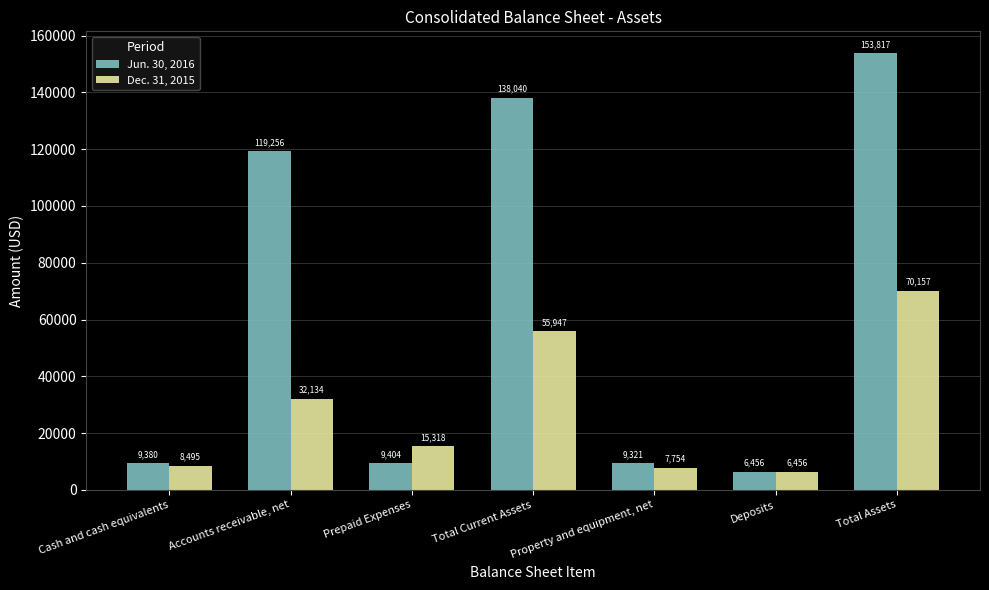

Reading left to right, list all the values displayed in this chart.

Jun. 30, 2016: 9380	119256	9404	138040	9321	6456	153817
Dec. 31, 2015: 8495	32134	15318	55947	7754	6456	70157